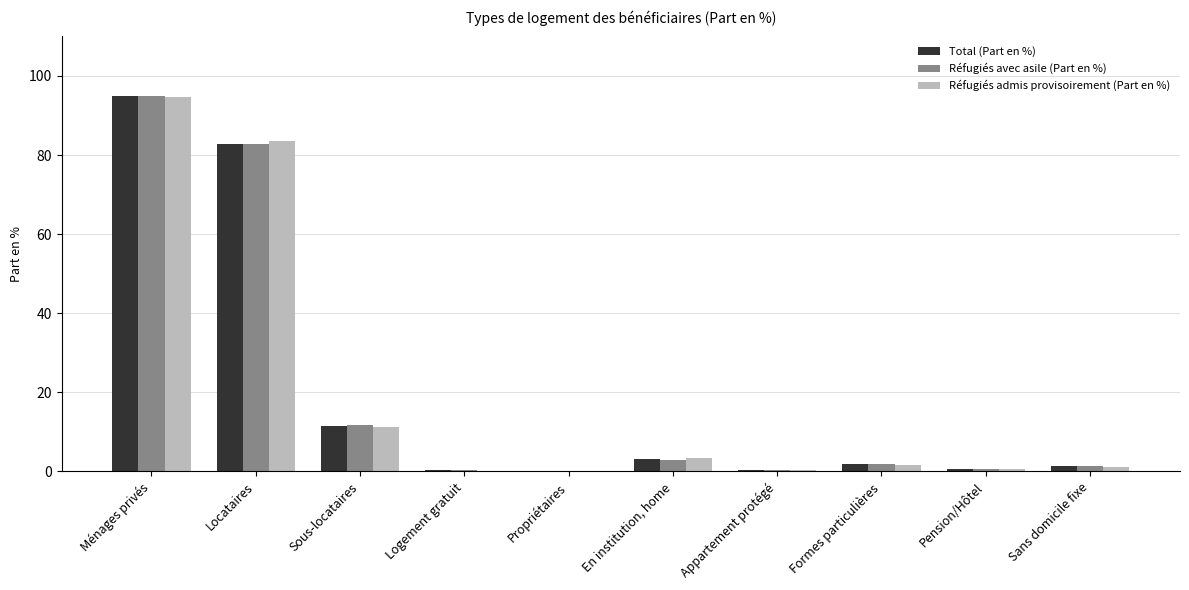

Which series has the largest range (max minus min)?

Réfugiés avec asile (Part en %)